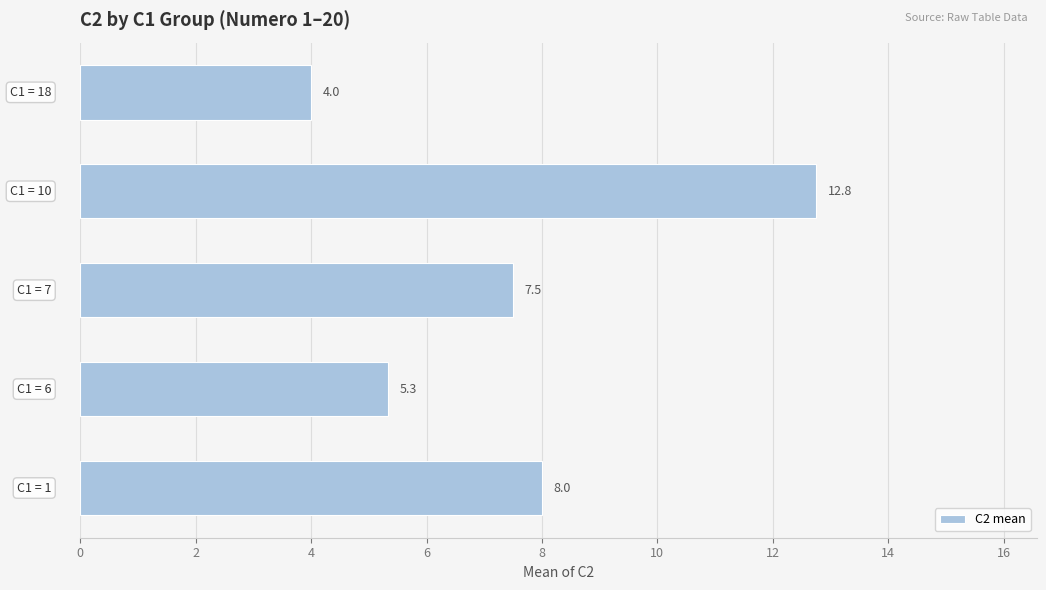

What is the maximum value shown in the chart?

12.8